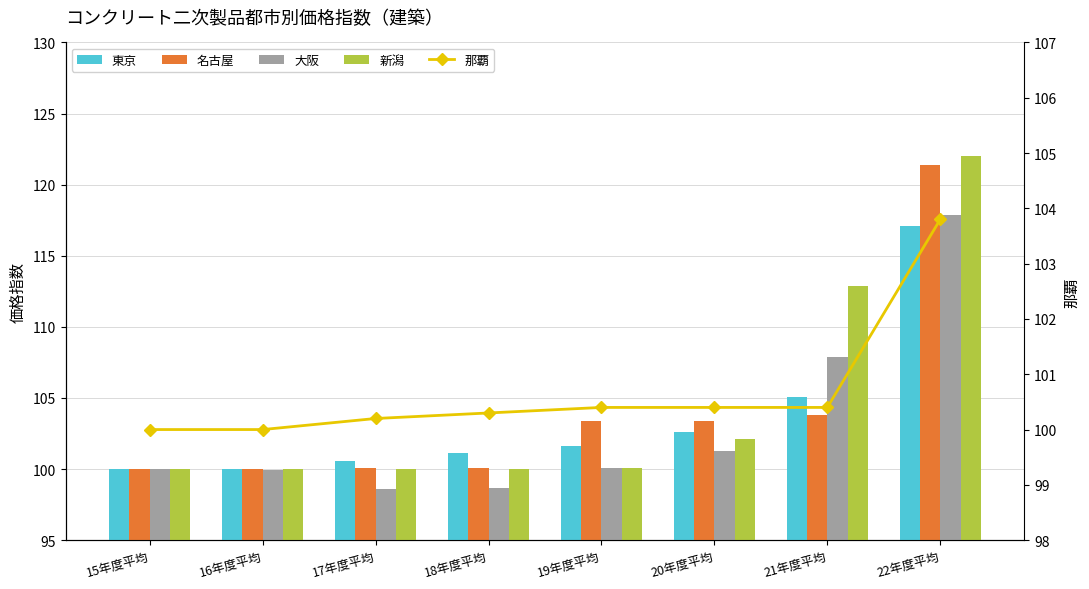

What is the sum of the 新潟 values at 19年度平均 and 20年度平均?

202.2